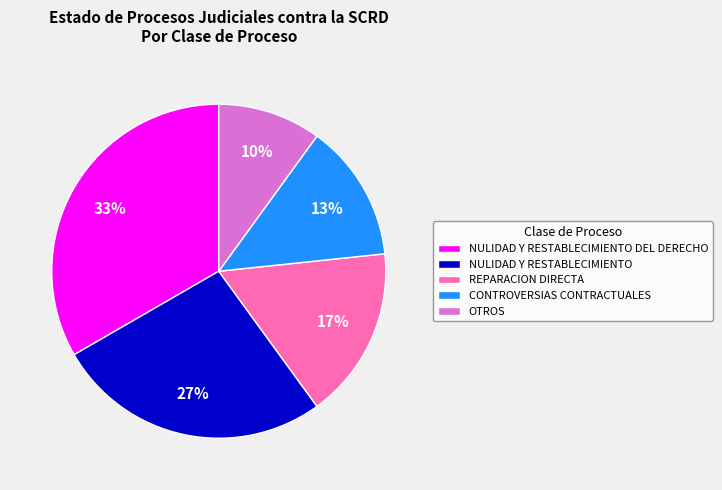

Is the sum of NULIDAD Y RESTABLECIMIENTO and REPARACION DIRECTA greater than half?

No